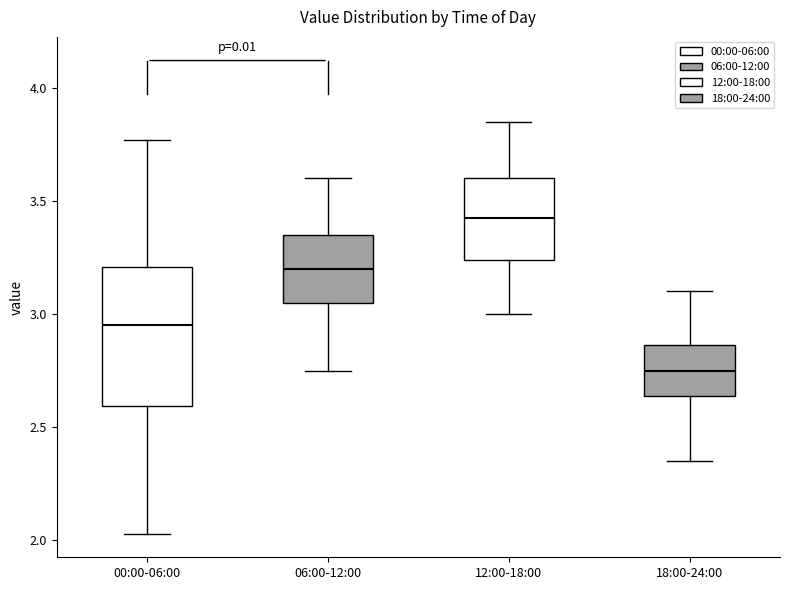

Where does the upper whisker of the box for 00:00-06:00 end on the y-axis? The values are not printed on the chart, so give them approximately, as read against the axis.

3.75